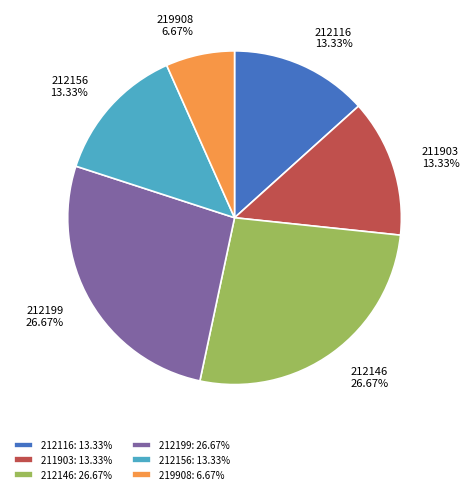

Is it true that 219908 is 7% of the pie?

True